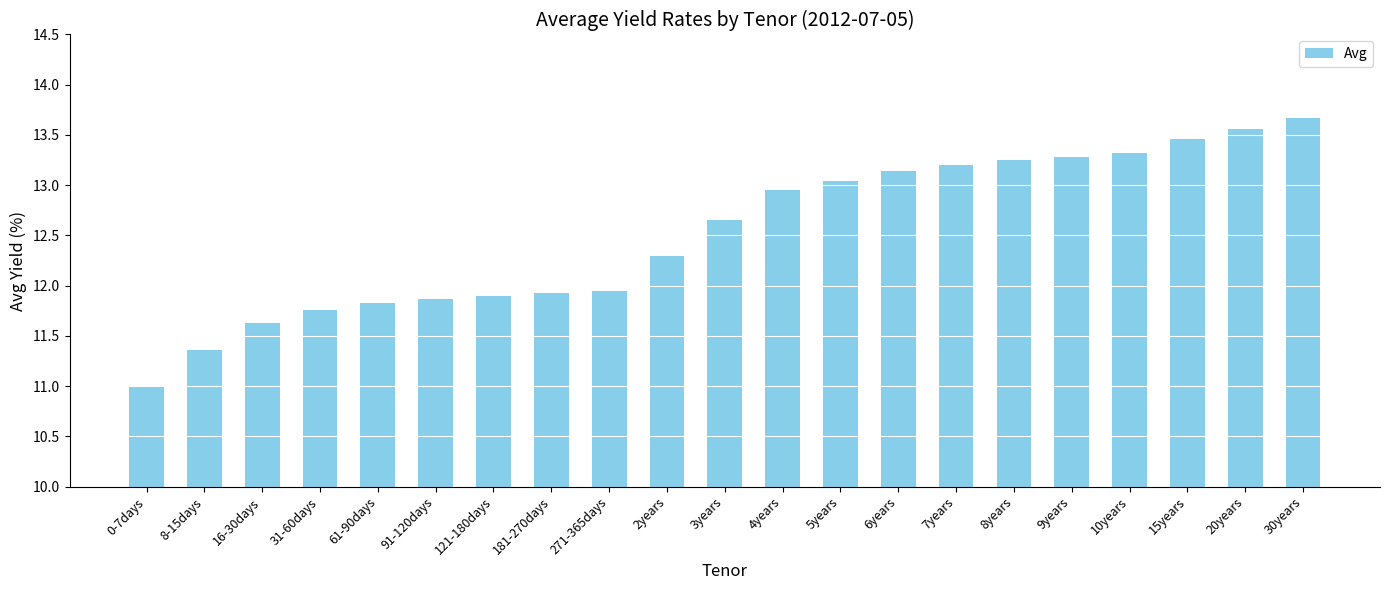

What is the change in value from 0-7days to 61-90days?

+0.8